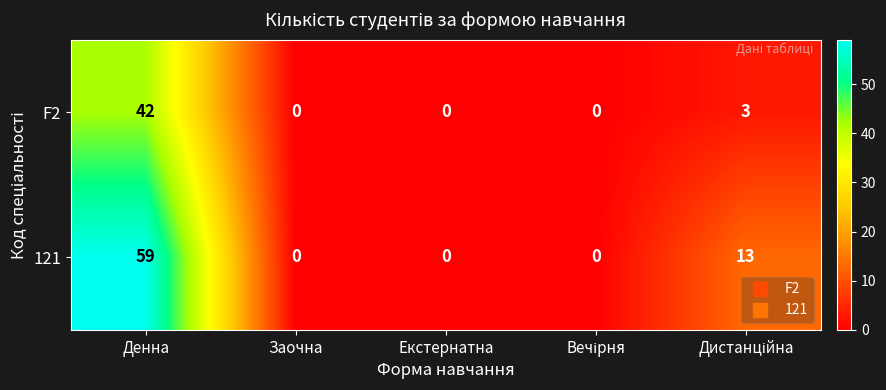

How many 121 values are between 0 and 13?

4